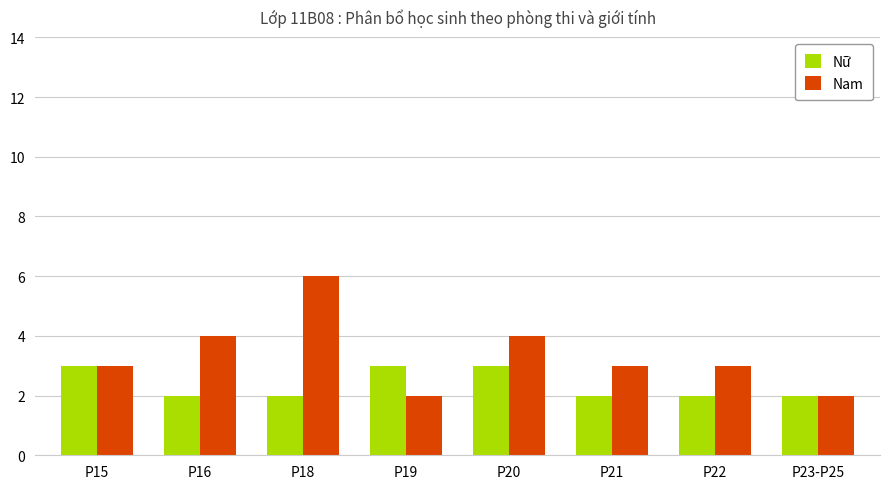

Rank the series by their average value, from lowest to highest.

Nữ, Nam